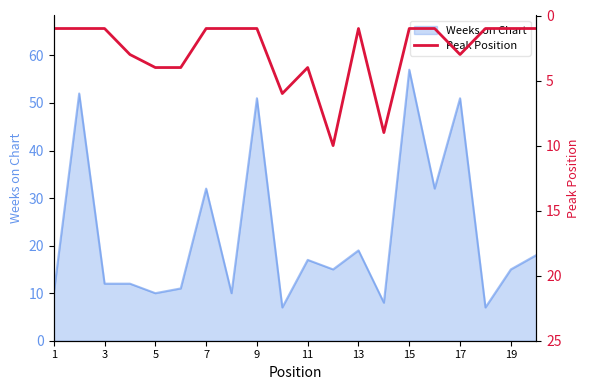

How many lines are shown in the chart?

1